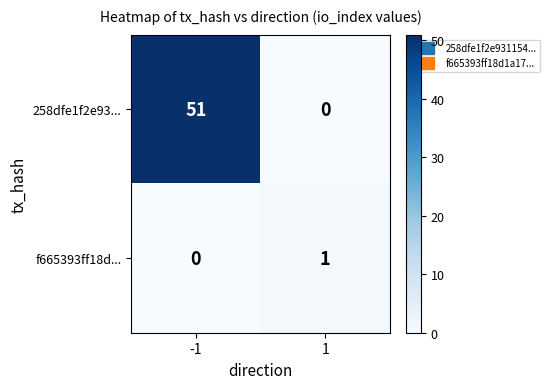

Is it true that 258dfe1f2e93... equals 33 at 1?

False